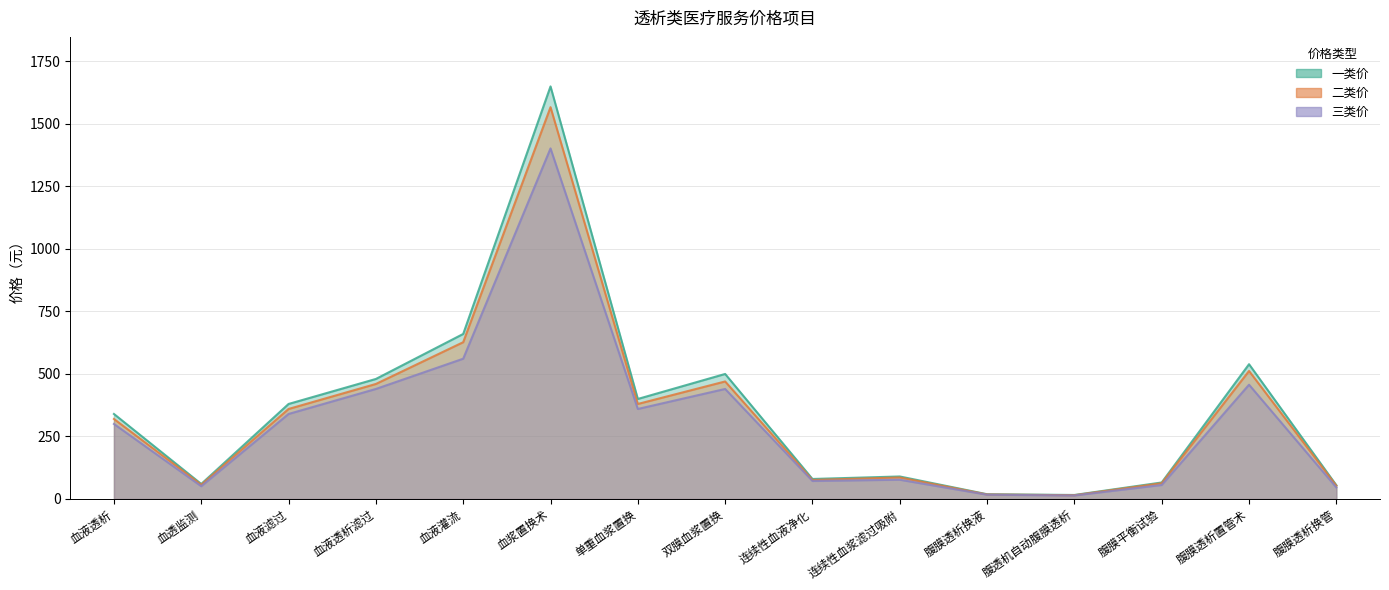

At which category does 二类价 reach its first local peak?

血浆置换术